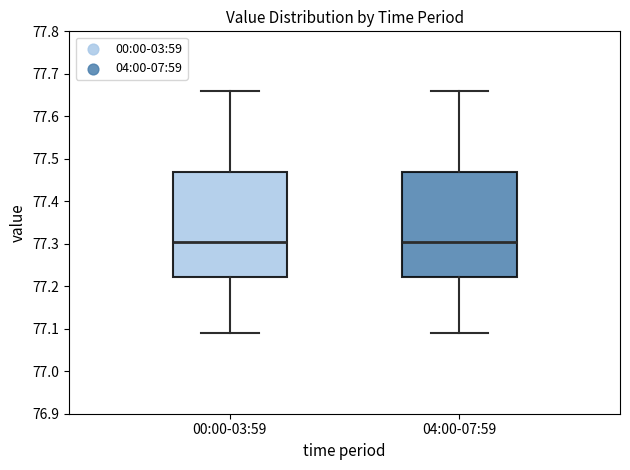

Reading left to right, transcribe this box plot: for each box, give where its median line is, the range the box spans, and where its two whiskers end, as read against the y-axis. The values are not printed on the chart, so give them approximately, as read against the axis.

00:00-03:59: median 77.31, box 77.22 to 77.47, whiskers 77.09 to 77.66
04:00-07:59: median 77.31, box 77.22 to 77.47, whiskers 77.09 to 77.66